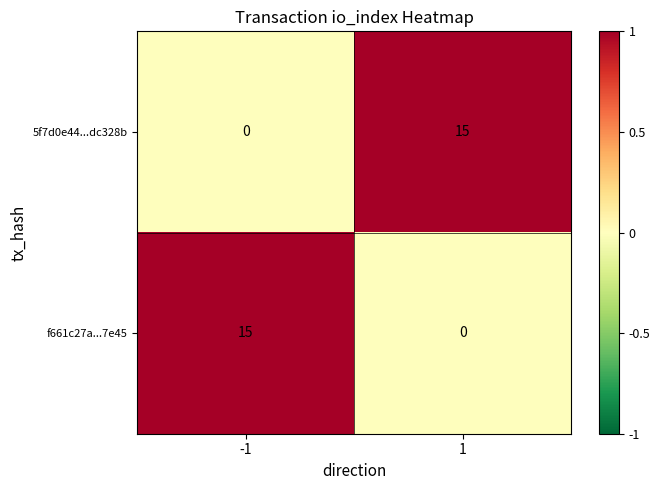

What is the difference between the highest and lowest values at -1?

15